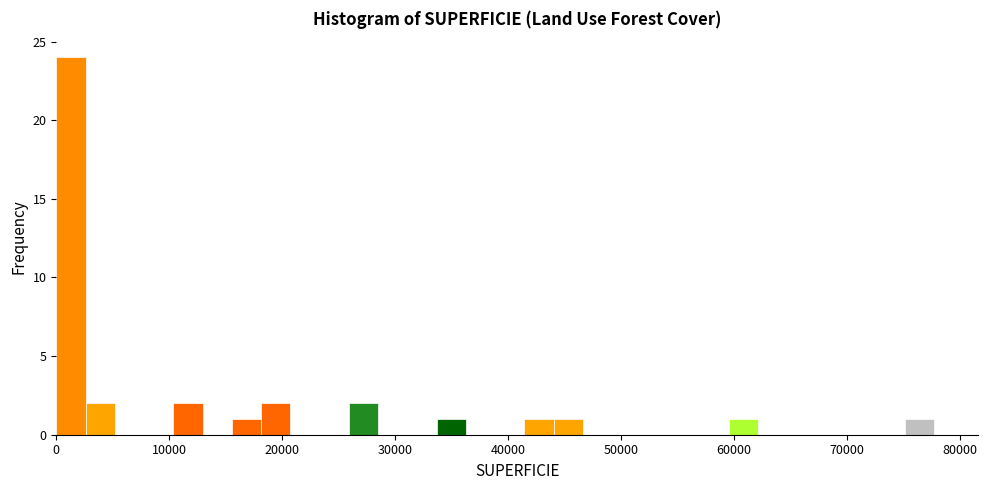

Around what value on the x-axis is the tallest bar? Give the approximate position of its centre, as read against the axis.

1000